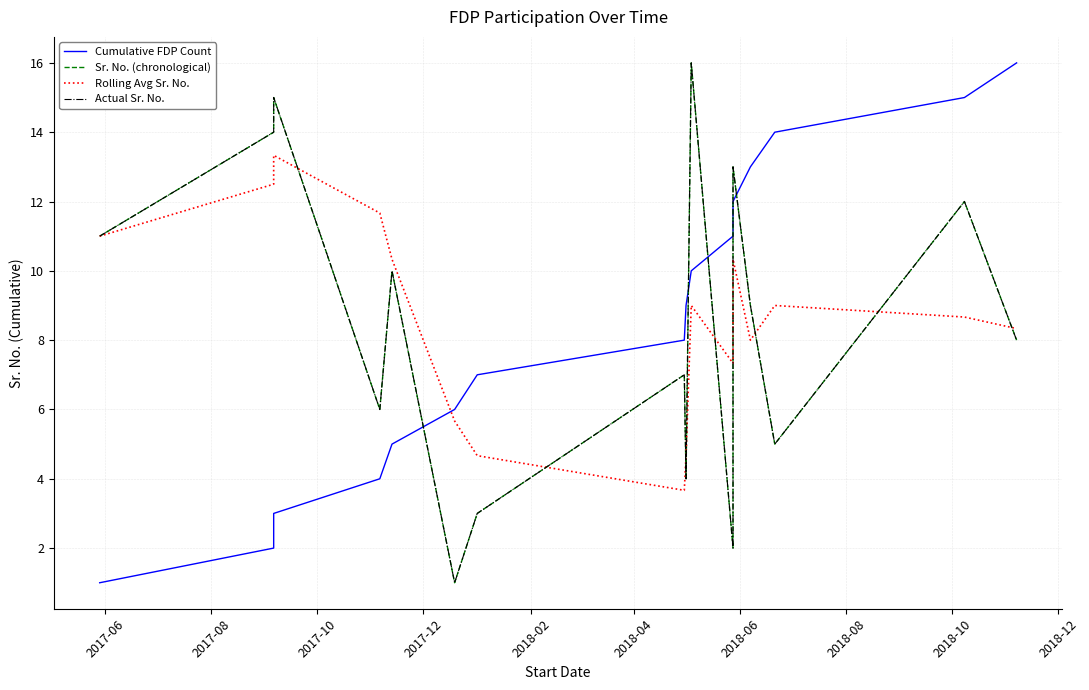

What are all the series names shown in the legend?

Cumulative FDP Count, Sr. No. (chronological), Rolling Avg Sr. No., Actual Sr. No.